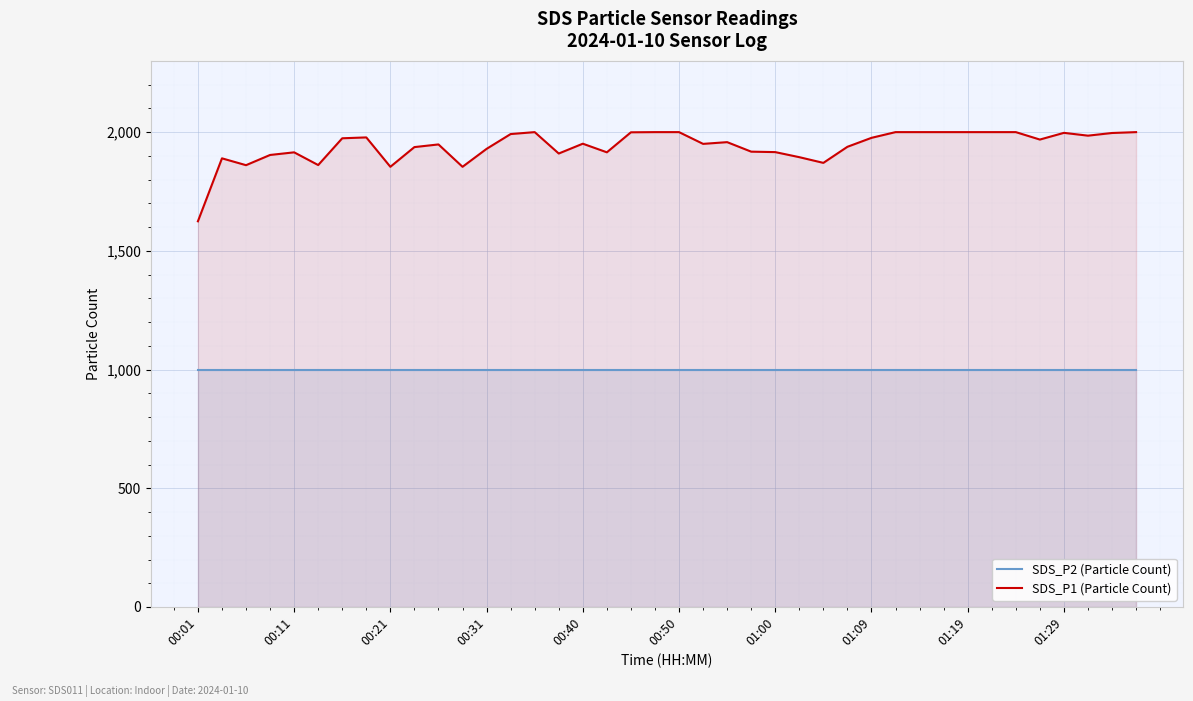

At 37, list the series in order from largest to smallest.

SDS_P1 (Particle Count), SDS_P2 (Particle Count)